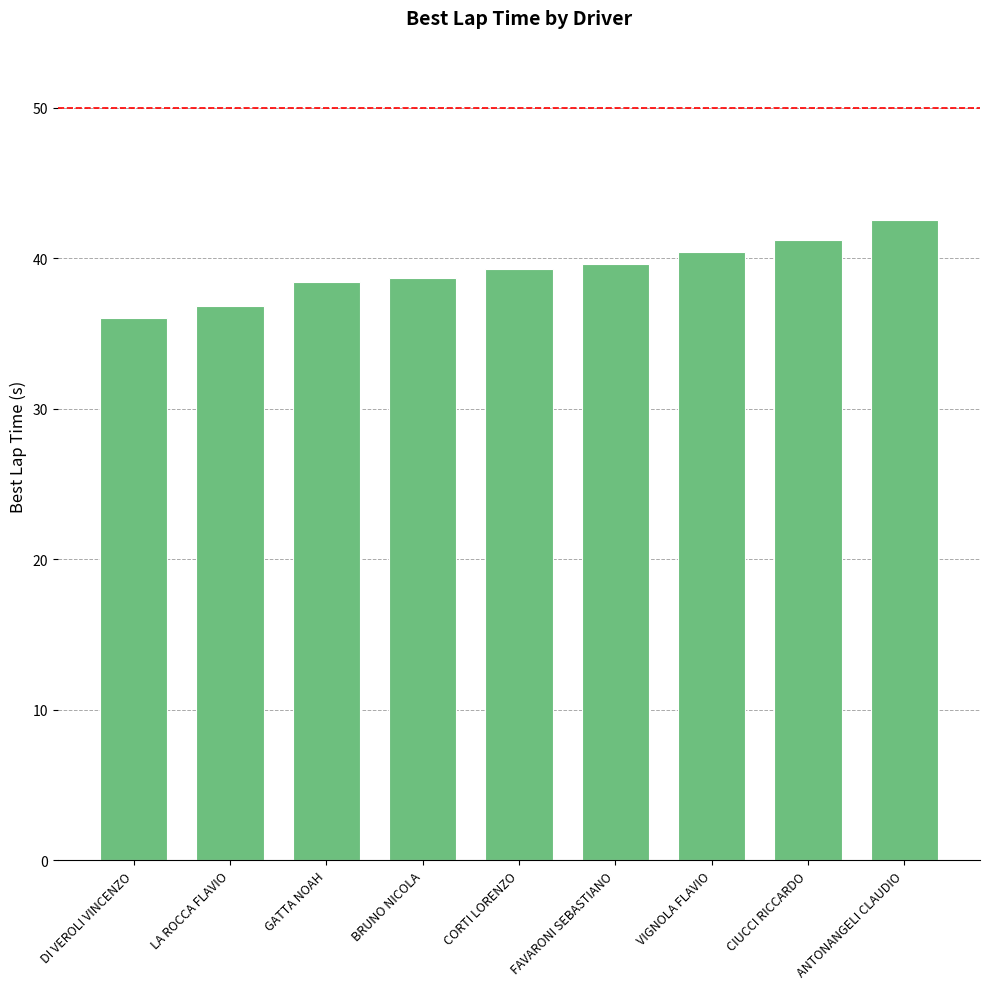

Reading right to left, transcribe all the data shown in this chart.

ANTONANGELI CLAUDIO=42.5	CIUCCI RICCARDO=41.2	VIGNOLA FLAVIO=40.4	FAVARONI SEBASTIANO=39.6	CORTI LORENZO=39.3	BRUNO NICOLA=38.7	GATTA NOAH=38.4	LA ROCCA FLAVIO=36.8	DI VEROLI VINCENZO=36.0